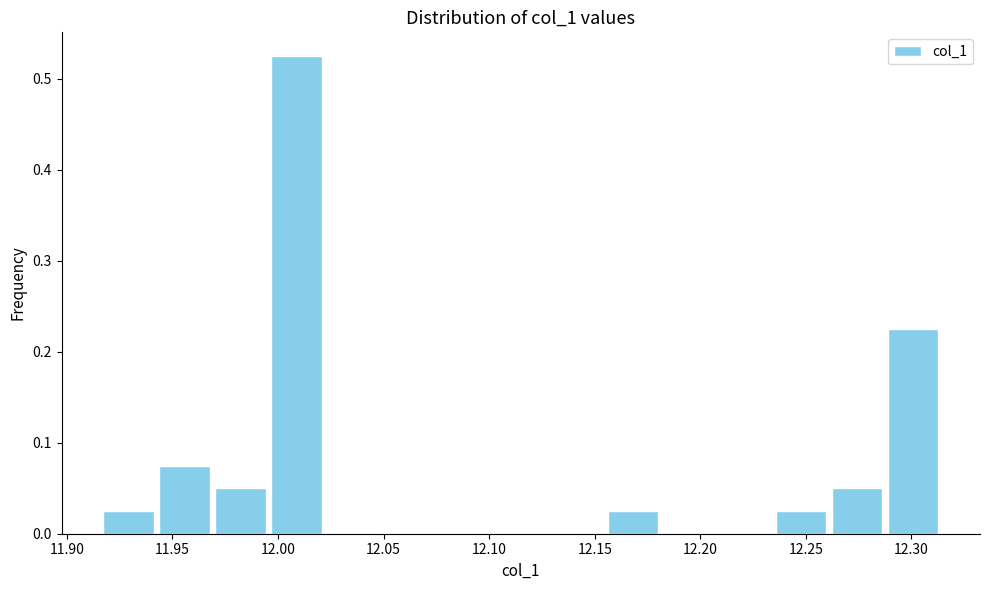

Which range on the x-axis has the tallest bar?

11.995 to 12.020